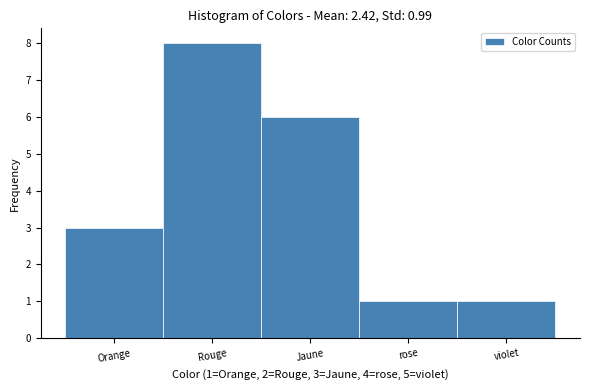

Reading right to left, transcribe all the data shown in this chart.

1	1	6	8	3